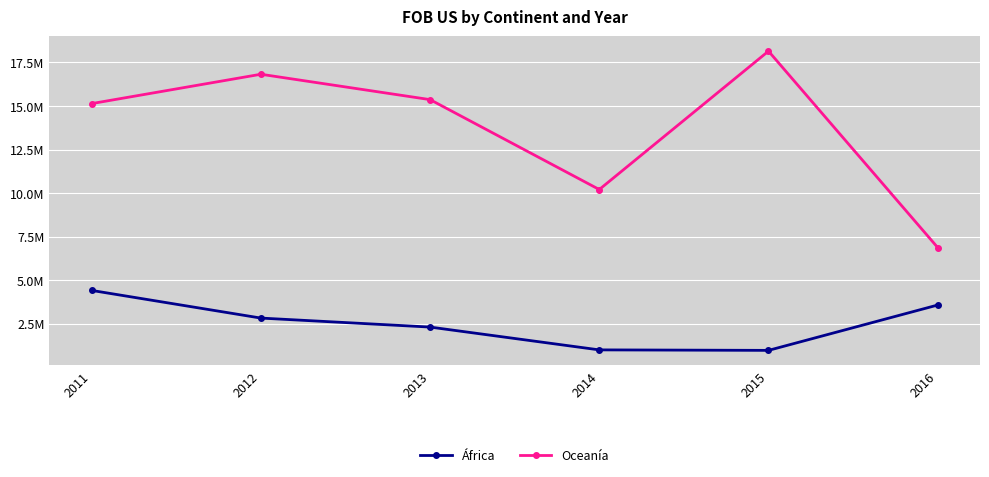

At 2016, list the series in order from largest to smallest.

Oceanía, África